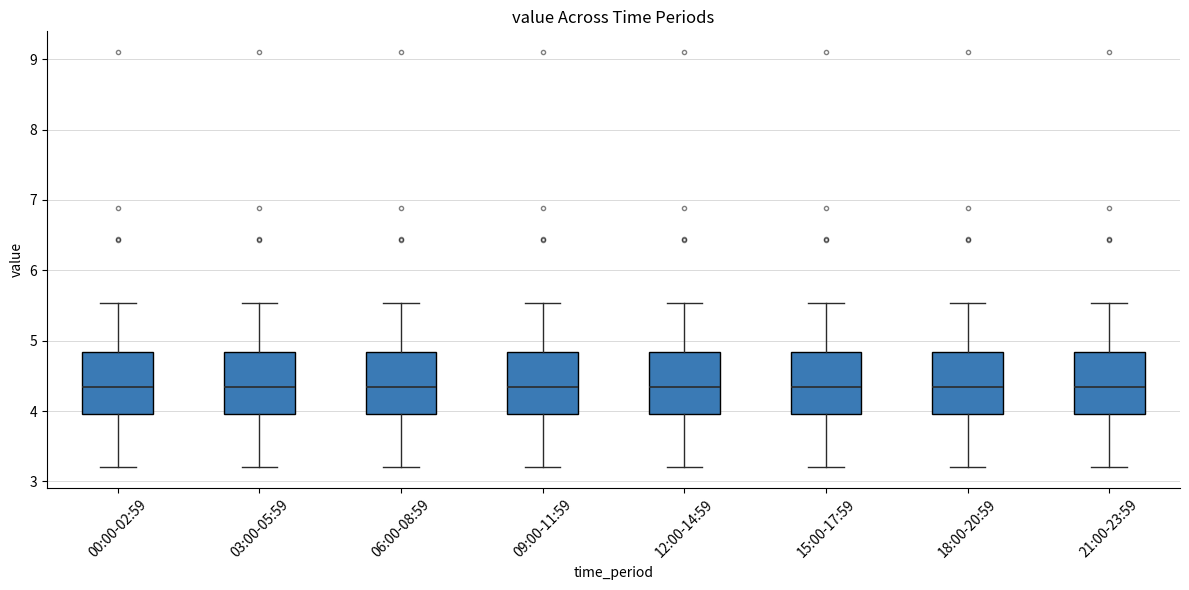

Reading left to right, transcribe this box plot: for each box, give where its median line is, the range the box spans, and where its two whiskers end, as read against the y-axis. The values are not printed on the chart, so give them approximately, as read against the axis.

00:00-02:59: median 4.3, box 4.0 to 4.8, whiskers 3.2 to 5.5
03:00-05:59: median 4.3, box 4.0 to 4.8, whiskers 3.2 to 5.5
06:00-08:59: median 4.3, box 4.0 to 4.8, whiskers 3.2 to 5.5
09:00-11:59: median 4.3, box 4.0 to 4.8, whiskers 3.2 to 5.5
12:00-14:59: median 4.3, box 4.0 to 4.8, whiskers 3.2 to 5.5
15:00-17:59: median 4.3, box 4.0 to 4.8, whiskers 3.2 to 5.5
18:00-20:59: median 4.3, box 4.0 to 4.8, whiskers 3.2 to 5.5
21:00-23:59: median 4.3, box 4.0 to 4.8, whiskers 3.2 to 5.5